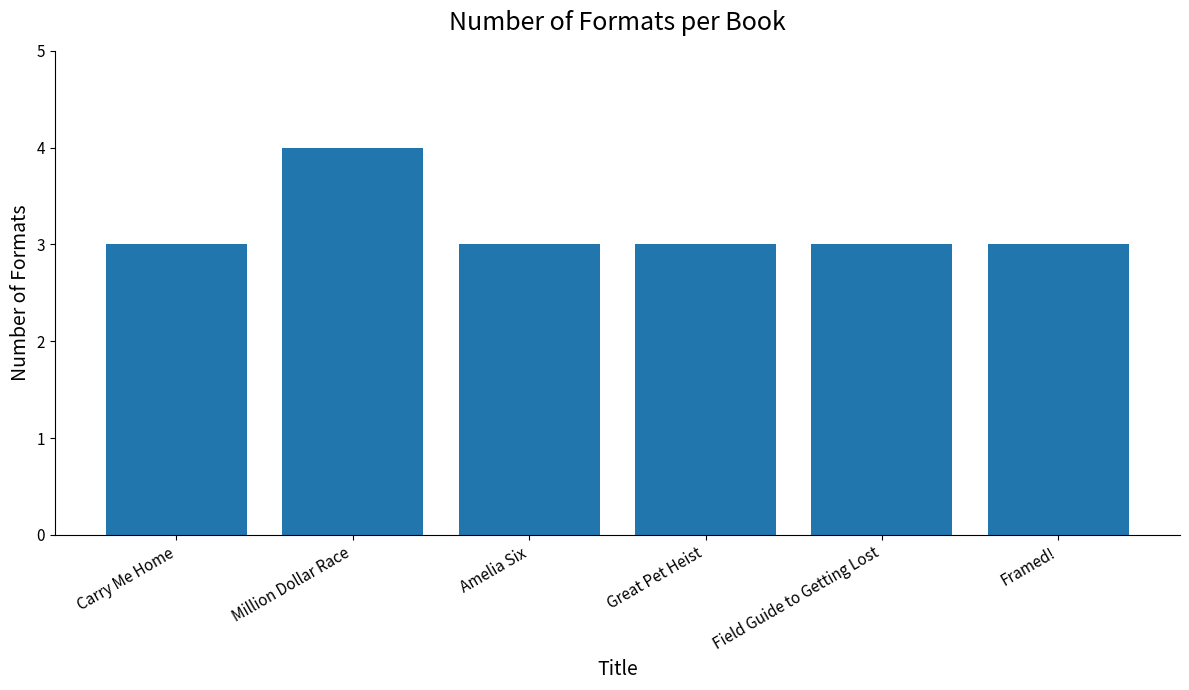

Count the number of data series in this chart.

1